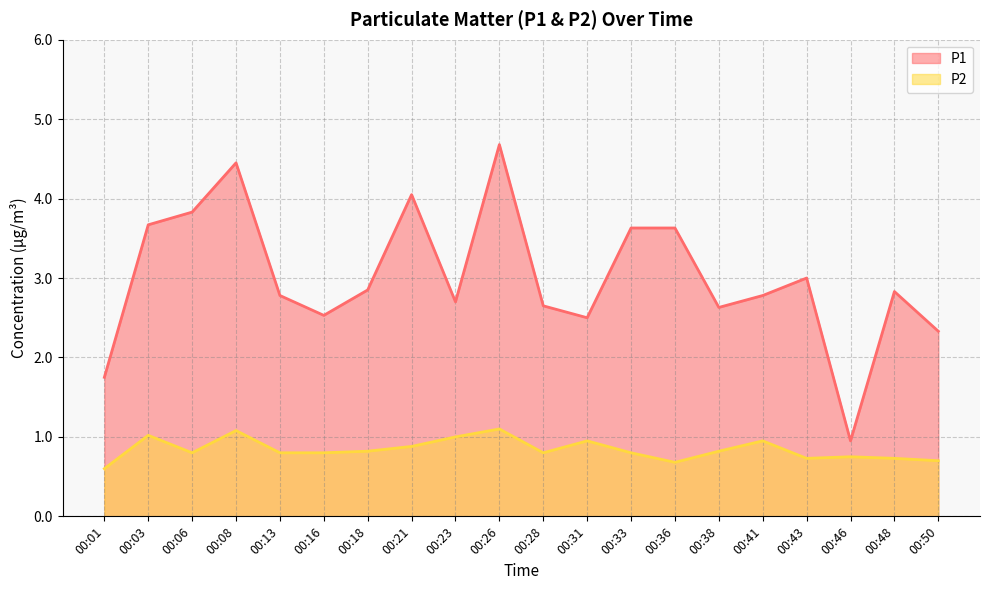

Reading right to left, transcribe all the data shown in this chart.

P1: 2.3	2.8	0.9	3.0	2.8	2.6	3.6	3.6	2.5	2.6	4.7	2.7	4.0	2.9	2.5	2.8	4.5	3.8	3.7	1.8
P2: 0.7	0.7	0.8	0.7	0.9	0.8	0.7	0.8	0.9	0.8	1.1	1.0	0.9	0.8	0.8	0.8	1.1	0.8	1.0	0.6